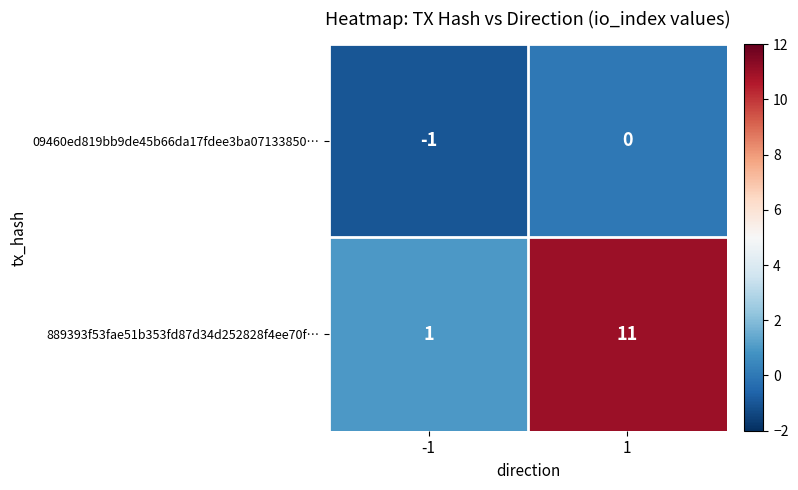

What is the minimum value shown in the chart?

-1